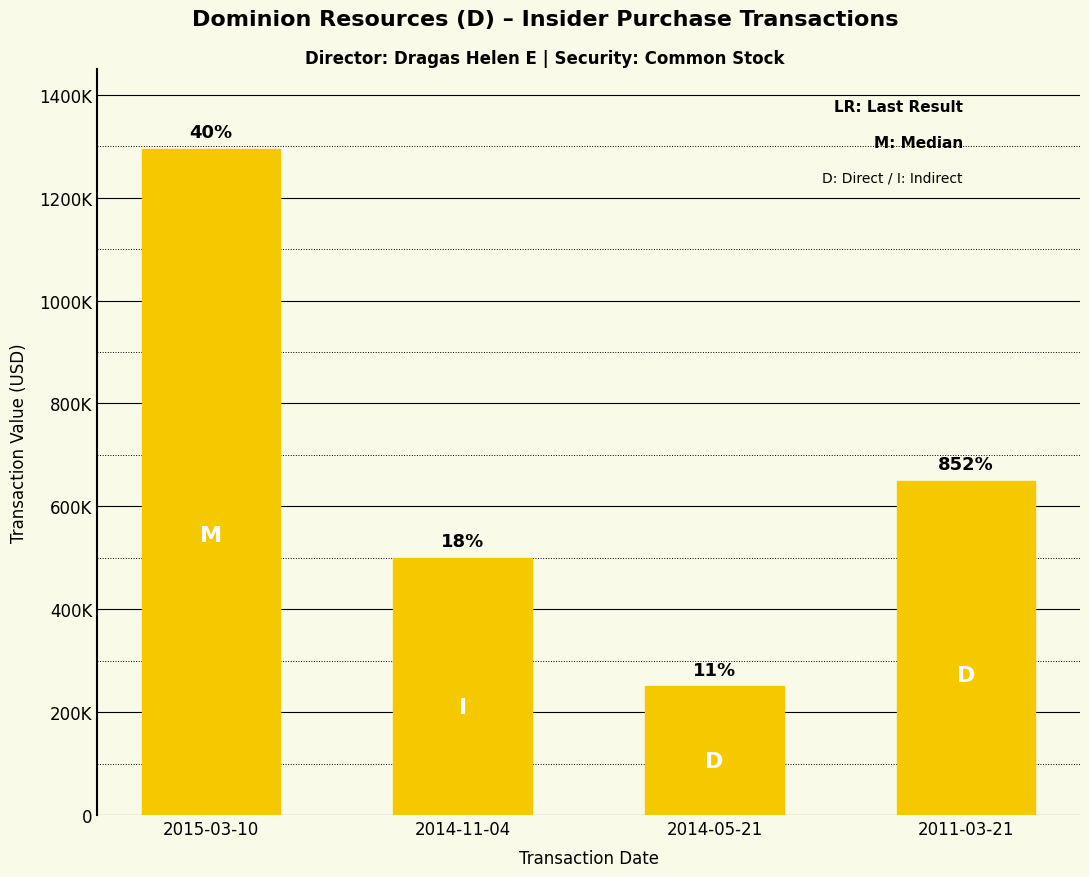

List the labels in order of value, smallest first.

2014-05-21, 2014-11-04, 2011-03-21, 2015-03-10